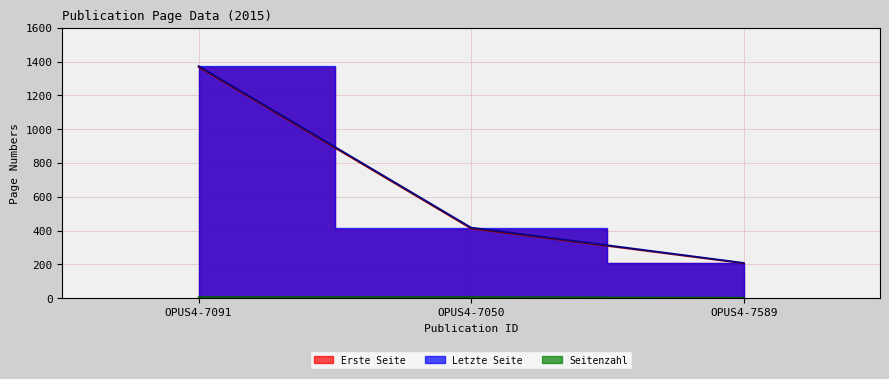

What is the label of the 2nd point from the left?

OPUS4-7050